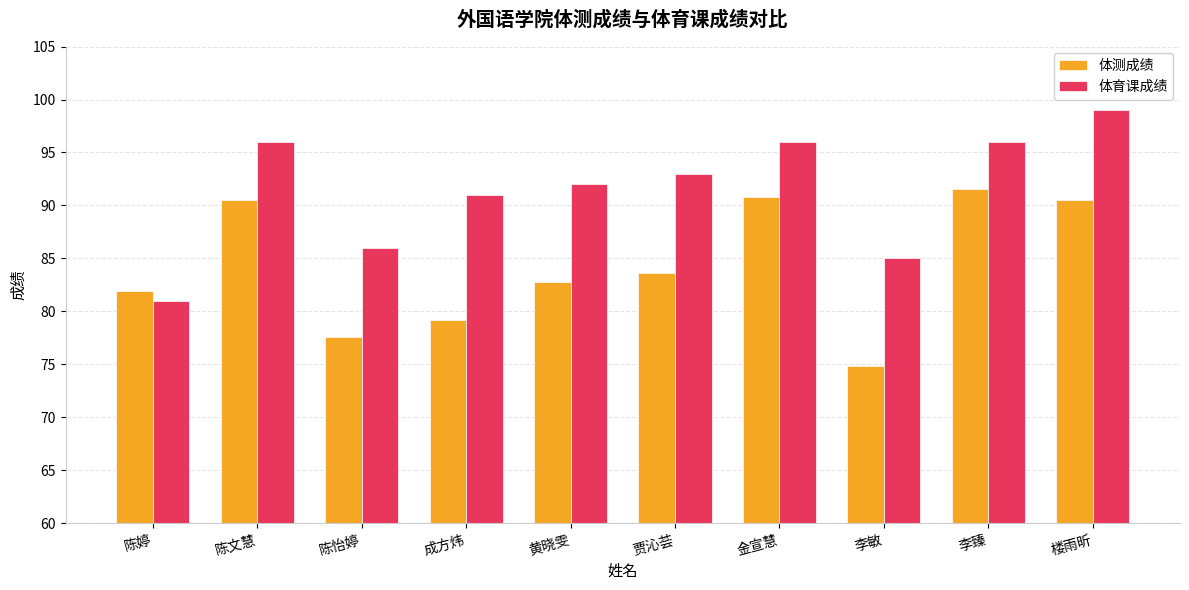

Is it true that 体测成绩 equals 74.9 at 李敏?

True